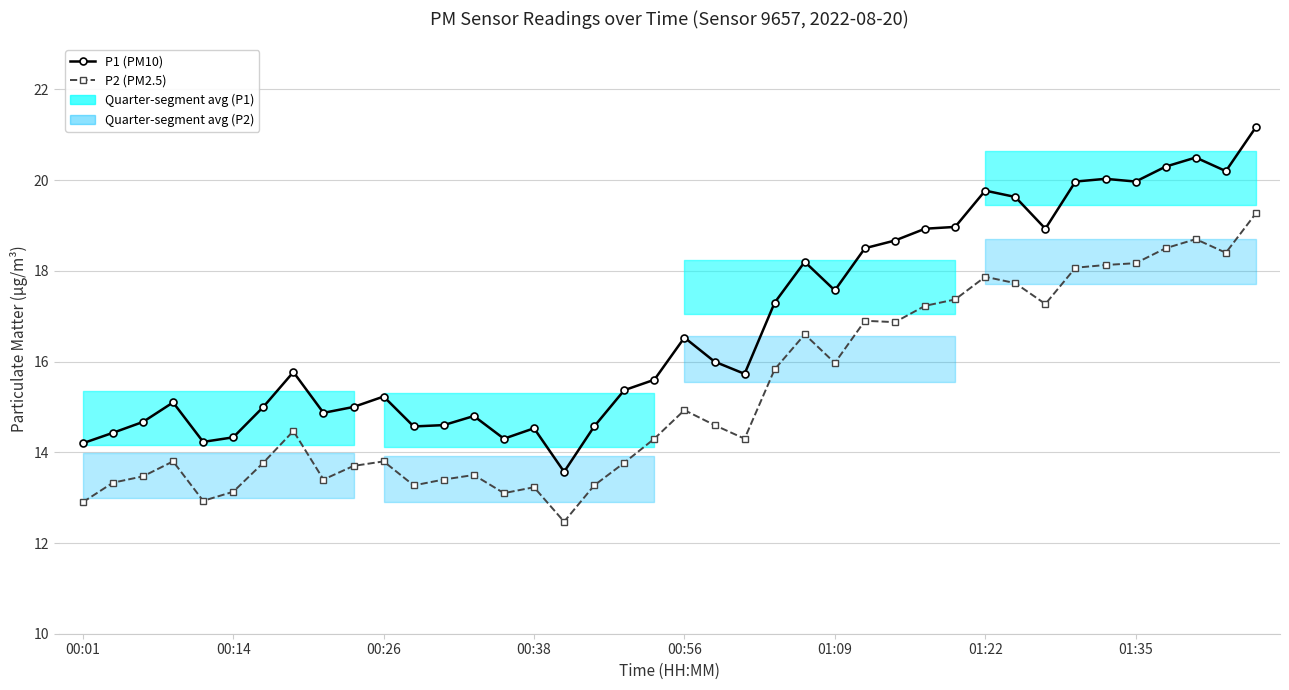

At how many categories does at least one series exceed 17?

17